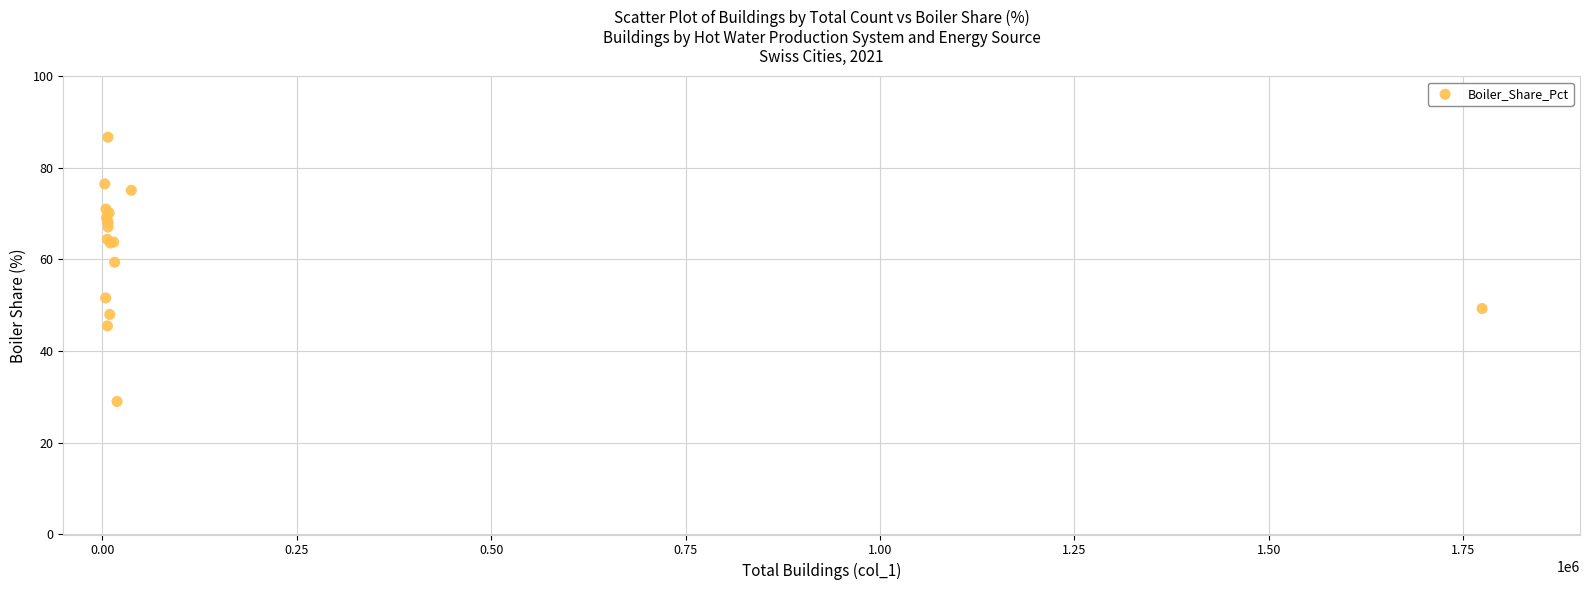

What Y value in the scatter plot is closest to 57?

59.4